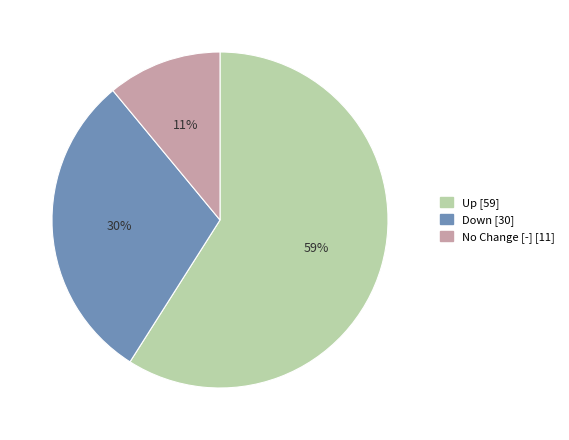

Is there any slice that represents more than half of the pie?

Yes